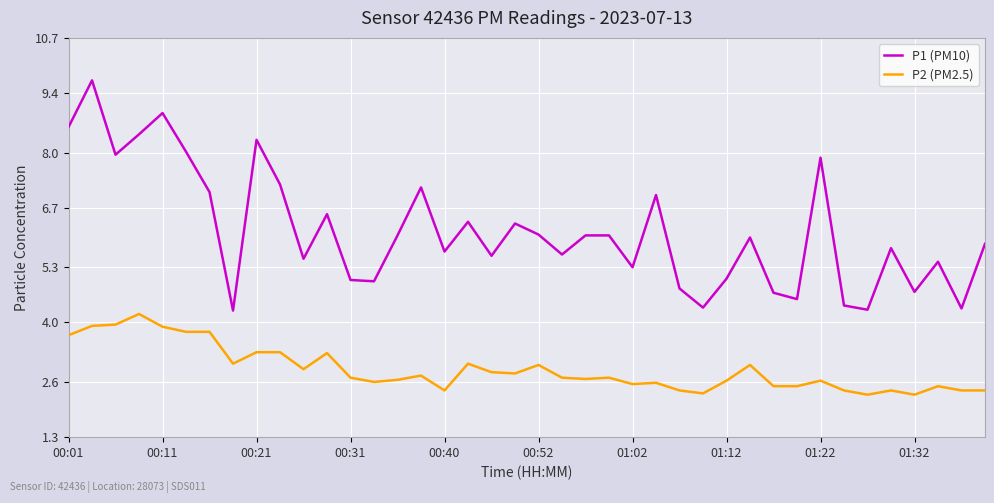

What is the greatest value displayed?

9.7